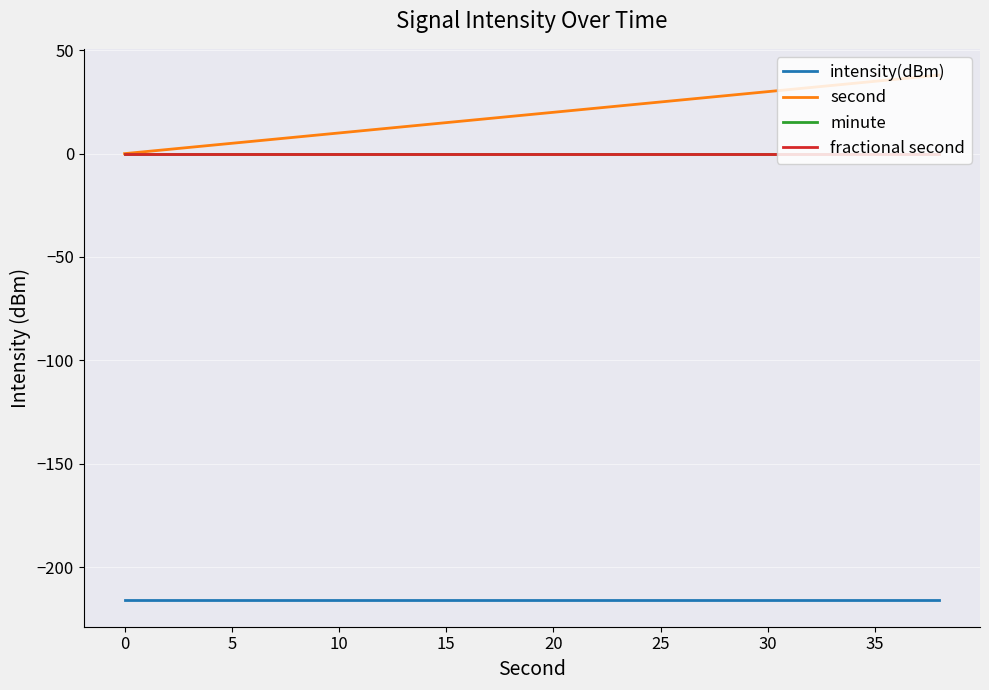

How many lines are shown in the chart?

4